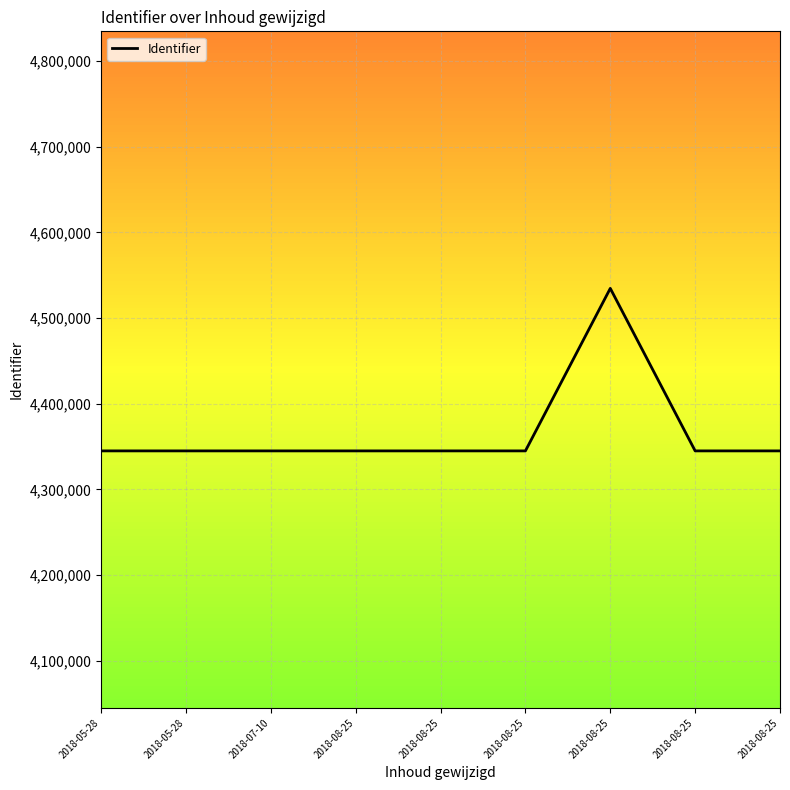

What is the average value?

4365983